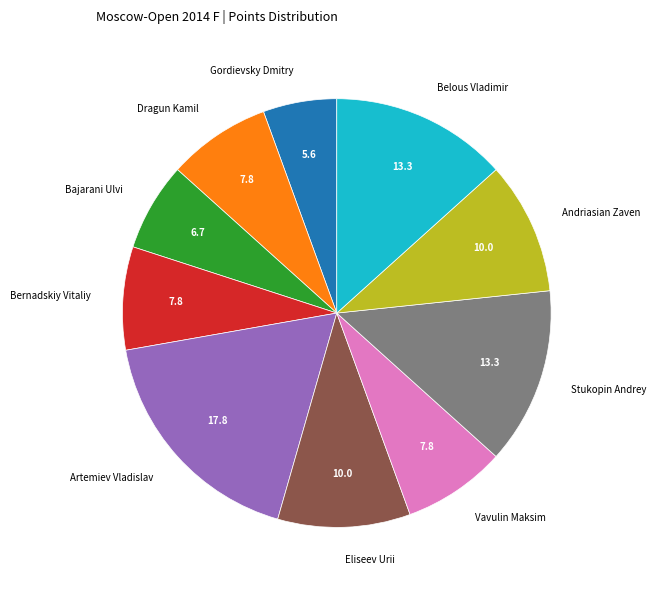

Which has a higher value, Vavulin Maksim or Eliseev Urii?

Eliseev Urii